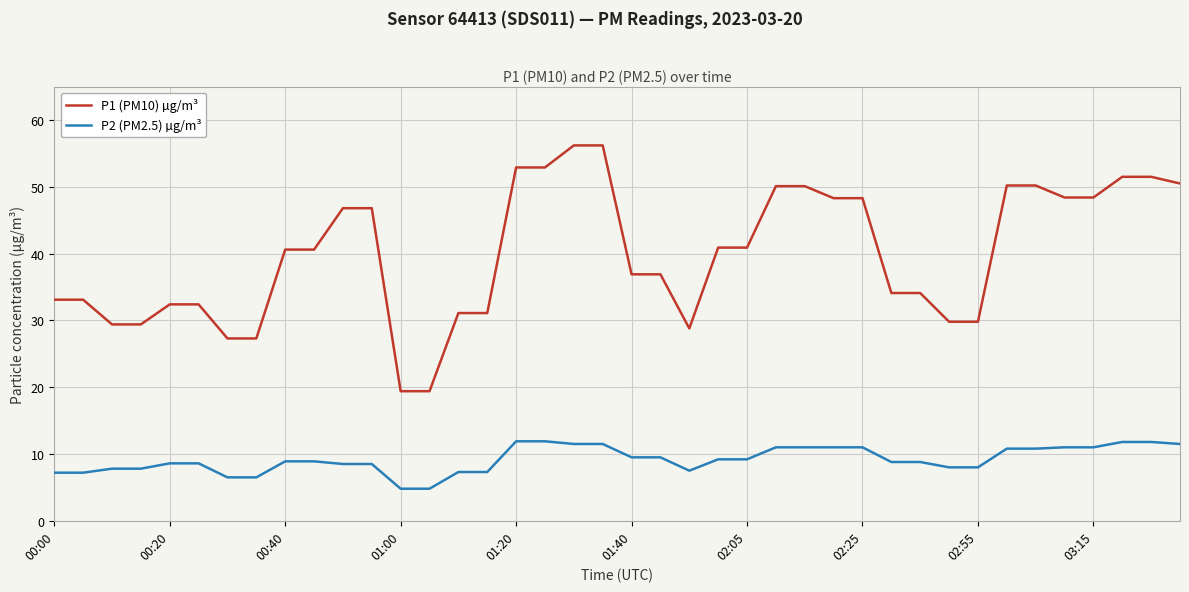

Which series has the largest total across all categories?

P1 (PM10) µg/m³